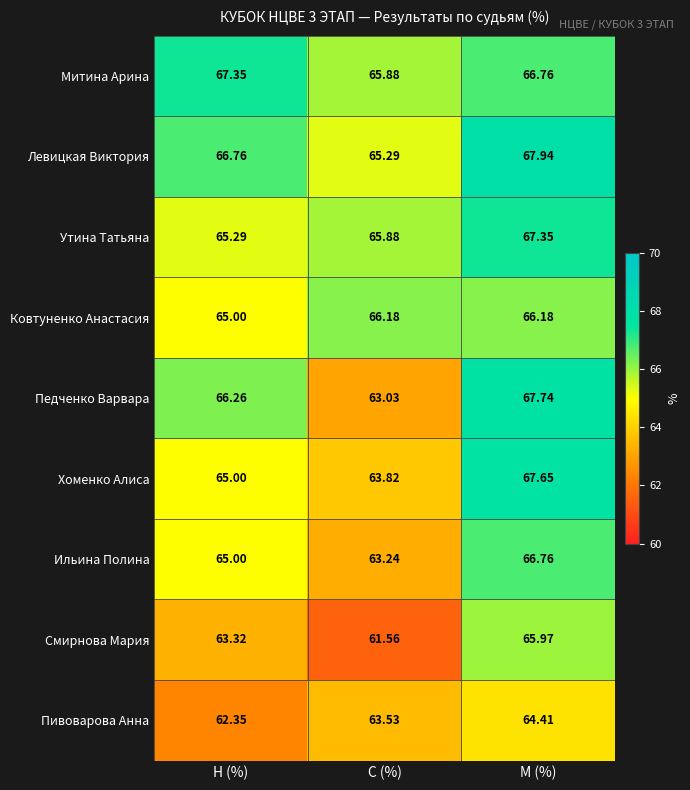

Which series has the largest range (max minus min)?

Педченко Варвара